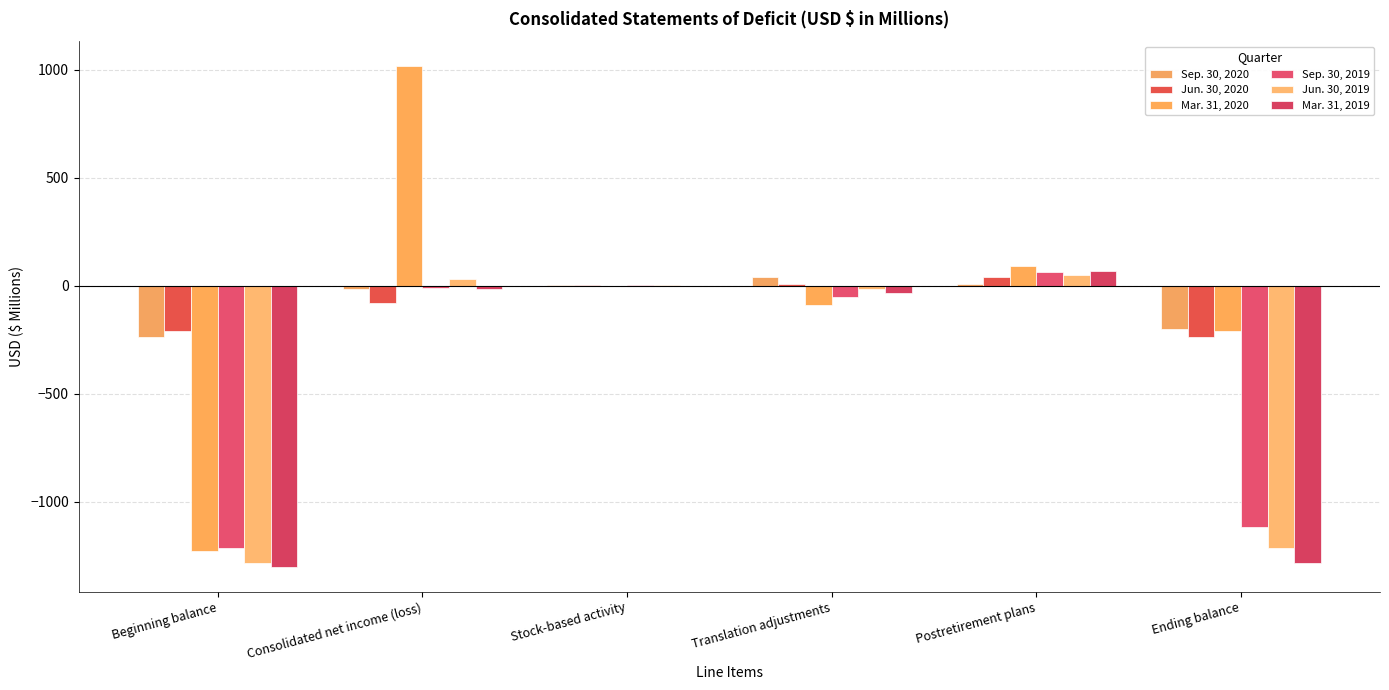

Reading left to right, extract all data points from this chart.

Sep. 30, 2020: -238.7	-12.9	3.0	40.1	8.2	-200.3
Jun. 30, 2020: -209.4	-78.6	2.9	6.4	40.0	-238.7
Mar. 31, 2020: -1228.3	1015.8	-0.5	-87.6	91.2	-209.4
Sep. 30, 2019: -1213.7	-9.4	2.9	-51.7	63.4	-1117.4
Jun. 30, 2019: -1282.5	29.8	2.4	-13.8	50.4	-1213.7
Mar. 31, 2019: -1299.6	-16.8	-0.4	-34.2	68.5	-1282.5